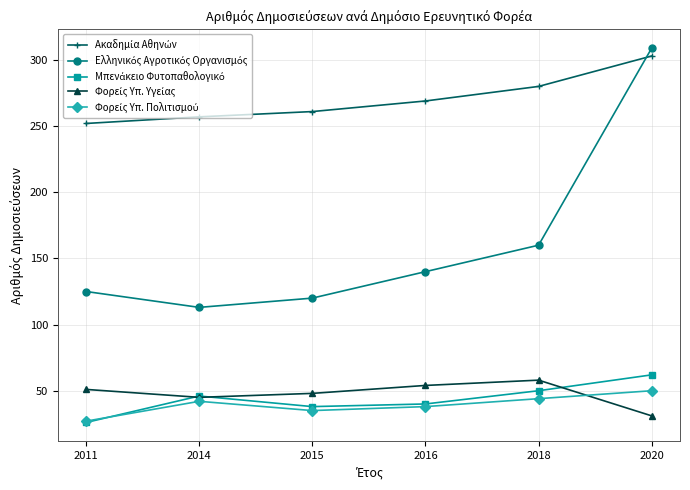

What is the minimum value shown in the chart?

26